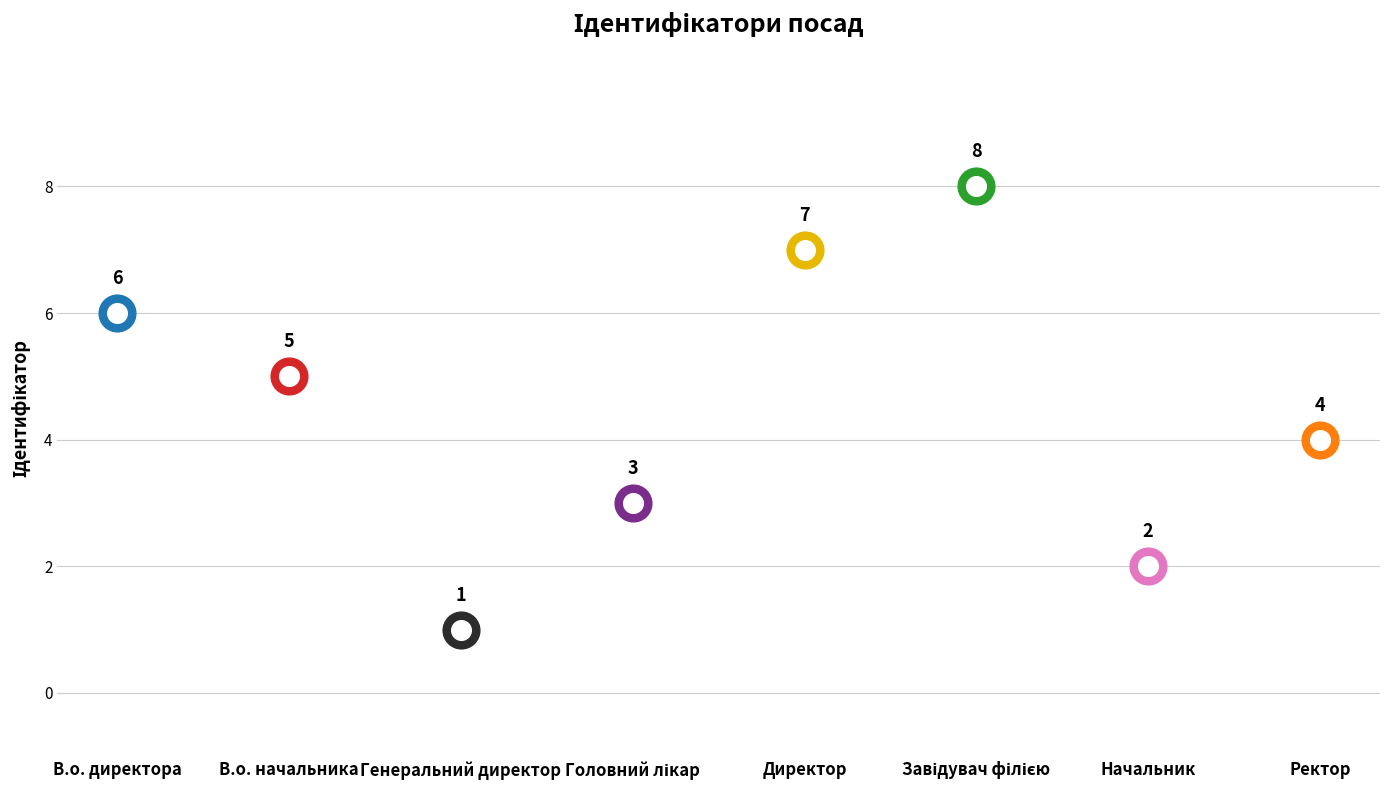

What is the ratio of the value at Завідувач філією to the value at Начальник?

4.0